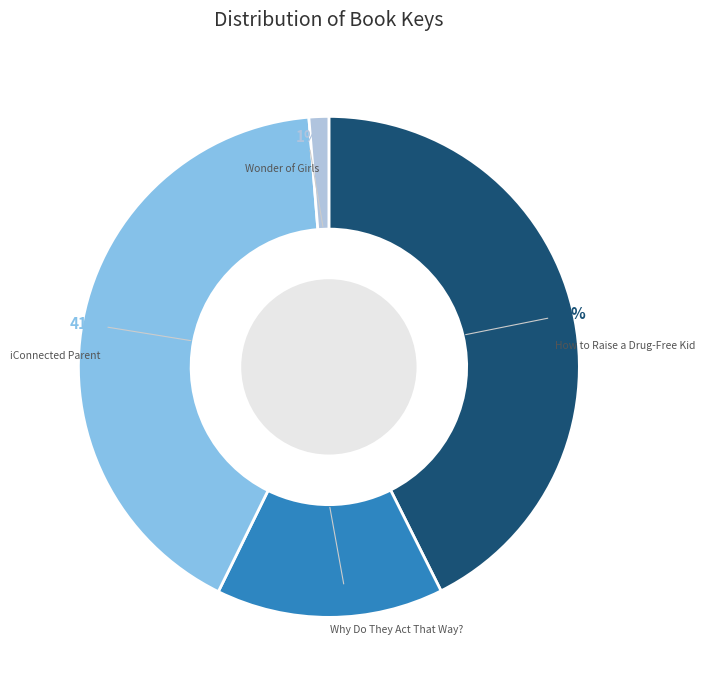

Which slice is the largest?

How to Raise a Drug-Free Kid